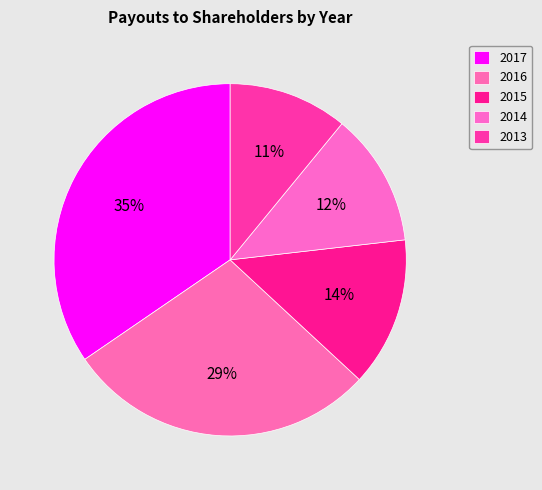

Is it true that 2017 is 35% of the pie?

True